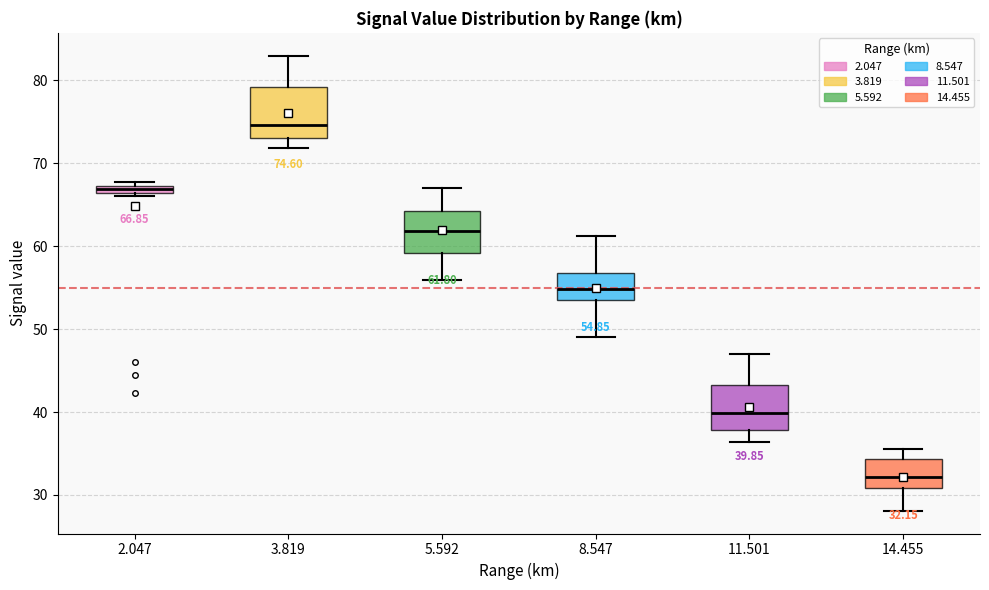

Which box's median line is the lowest?

14.455